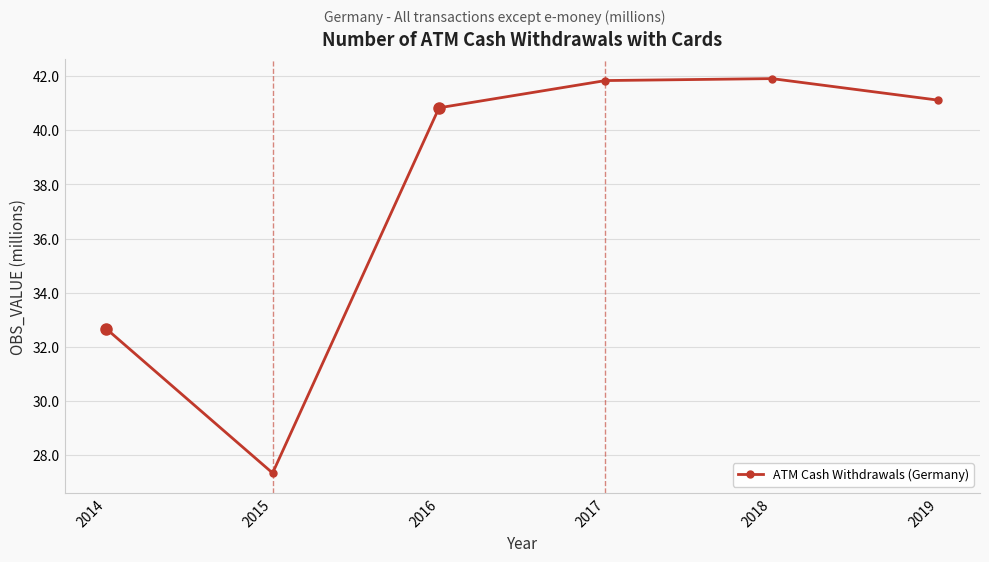

What is the greatest value displayed?

41.9